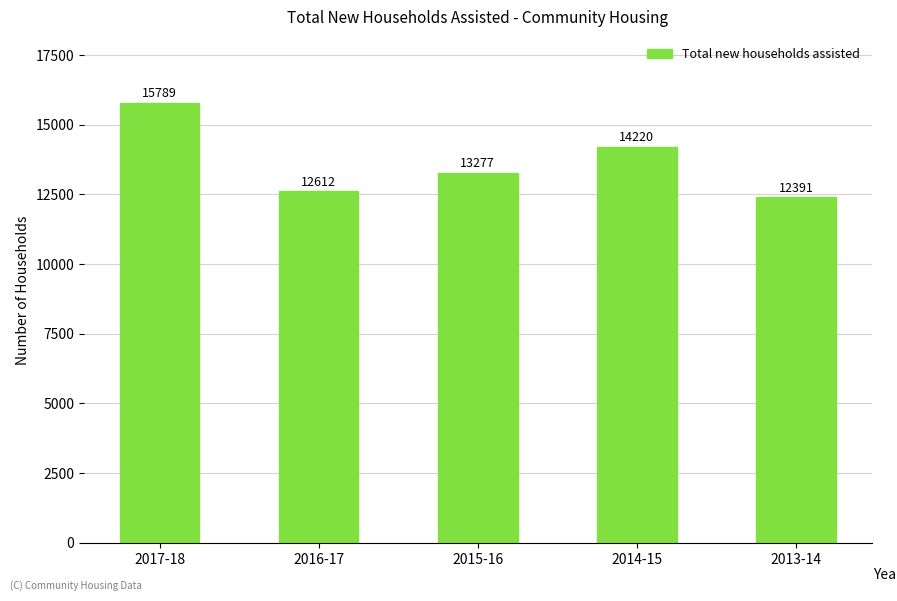

Rank the categories by value from highest to lowest.

2017-18, 2014-15, 2015-16, 2016-17, 2013-14